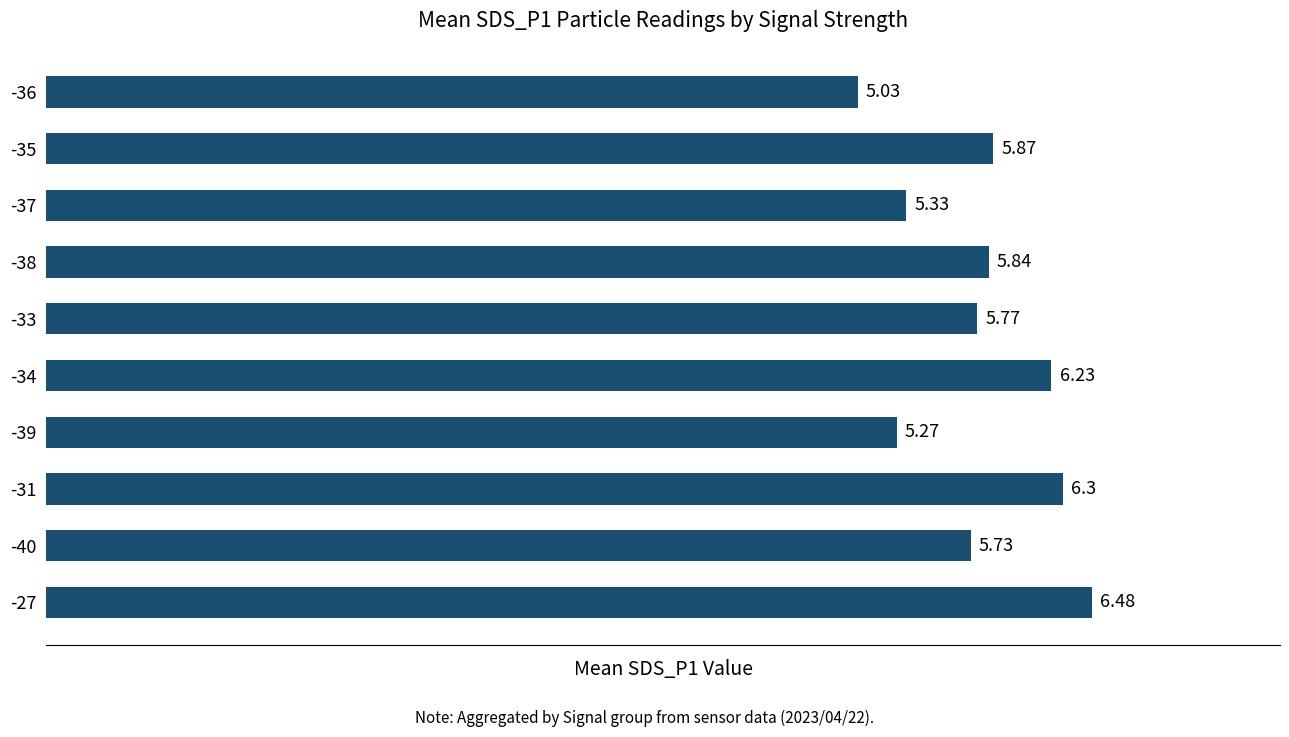

List the labels in order of value, smallest first.

-36, -39, -37, -40, -33, -38, -35, -34, -31, -27